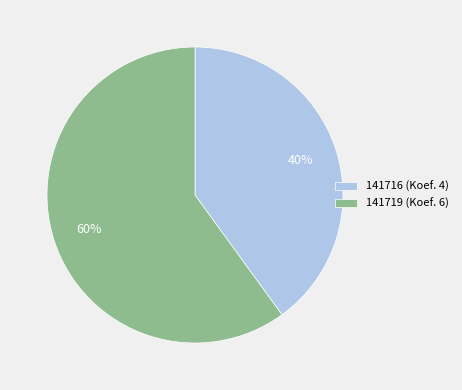

Between 141719 and 141716, which is larger?

141719